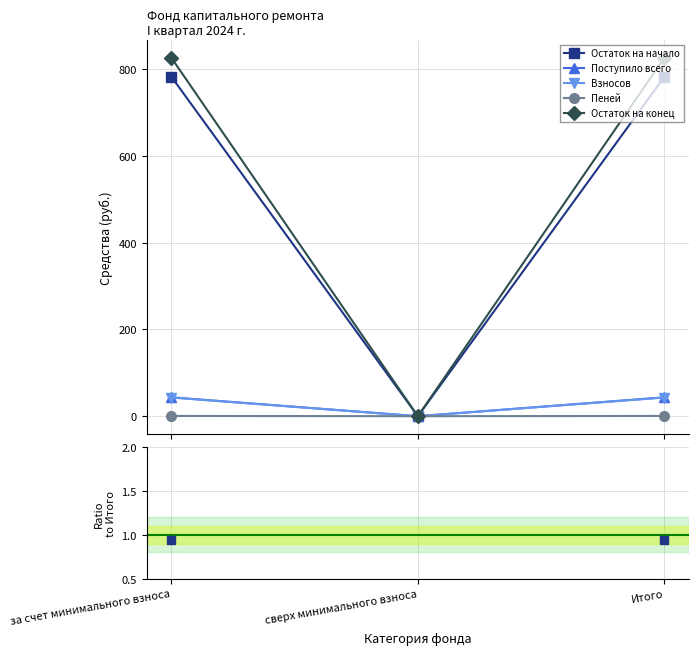

Which series has the widest spread of values?

Остаток на конец